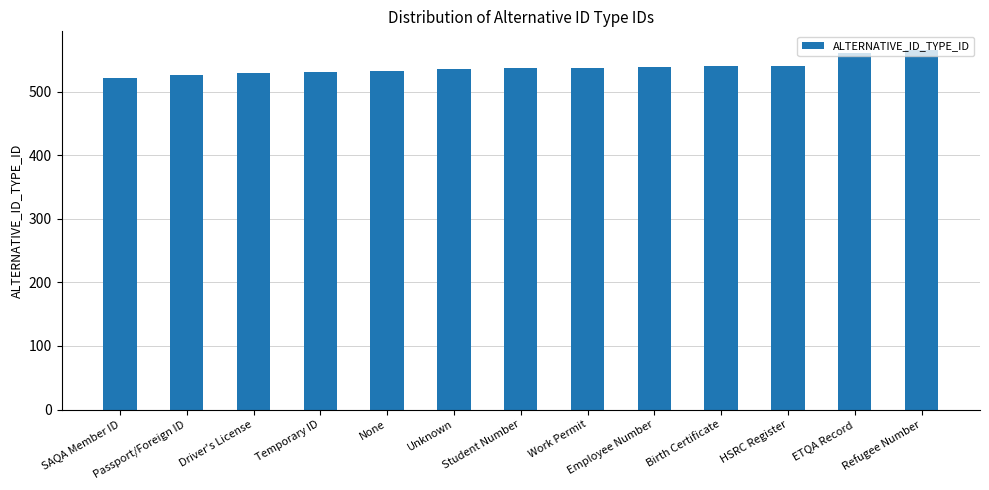

The chart shows a value of 766 at Work Permit. True or false?

False